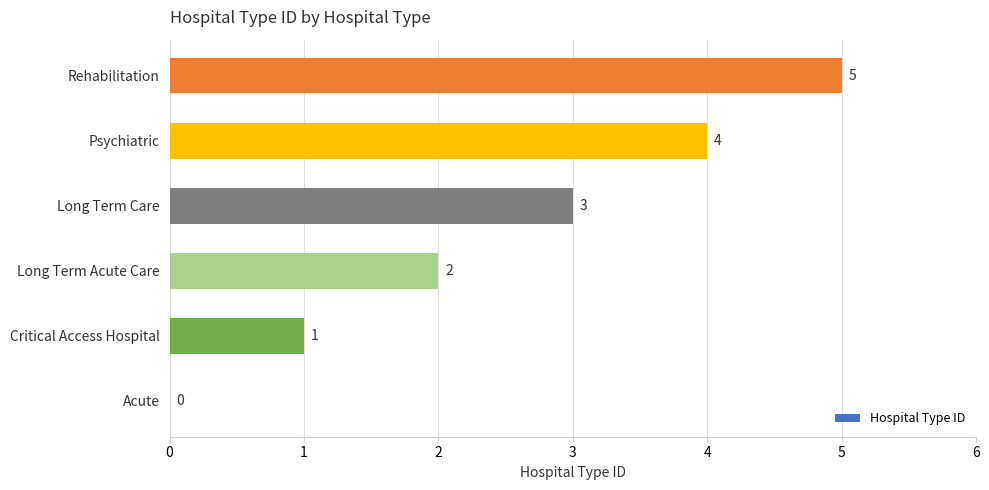

What is the sum of the values at Psychiatric and Rehabilitation?

9